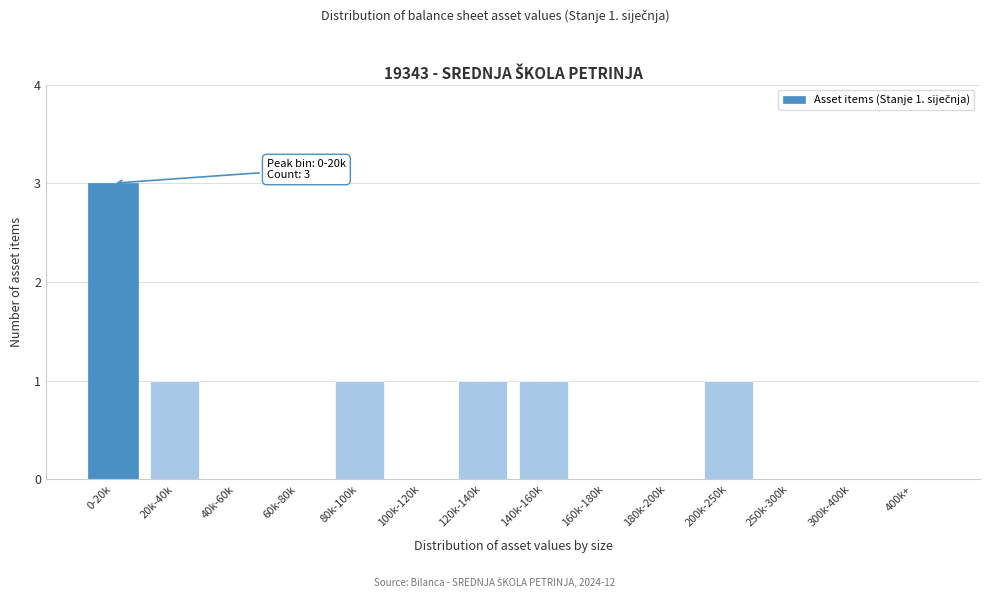

Reading left to right, extract all data points from this chart.

0-20k=3	20k-40k=1	40k-60k=0	60k-80k=0	80k-100k=1	100k-120k=0	120k-140k=1	140k-160k=1	160k-180k=0	180k-200k=0	200k-250k=1	250k-300k=0	300k-400k=0	400k+=0